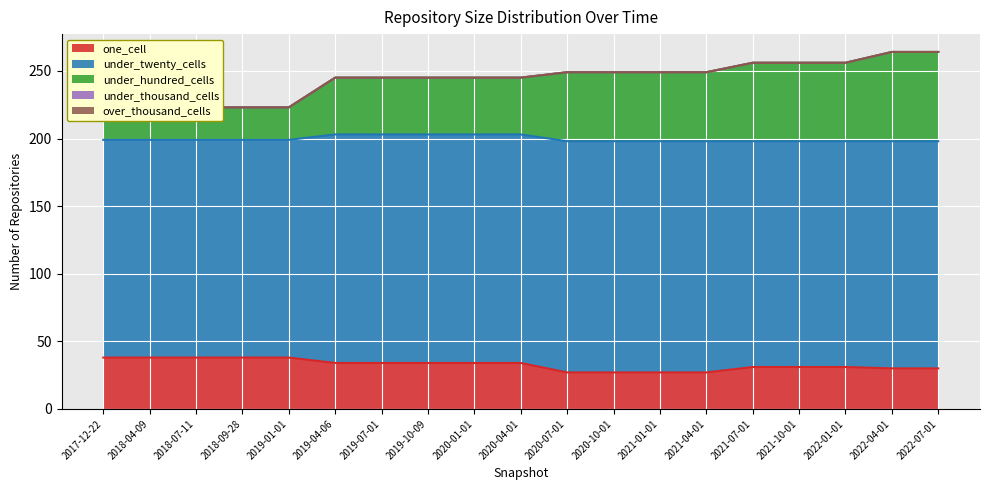

What is the average value of the under_twenty_cells series?

167